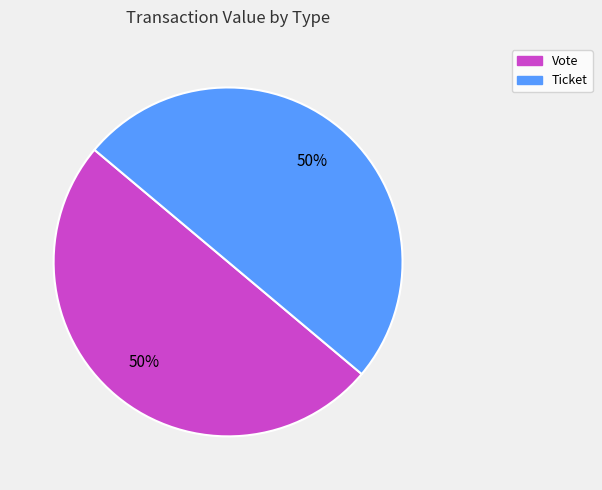

What percentage is the Ticket slice, to the nearest percent?

50%